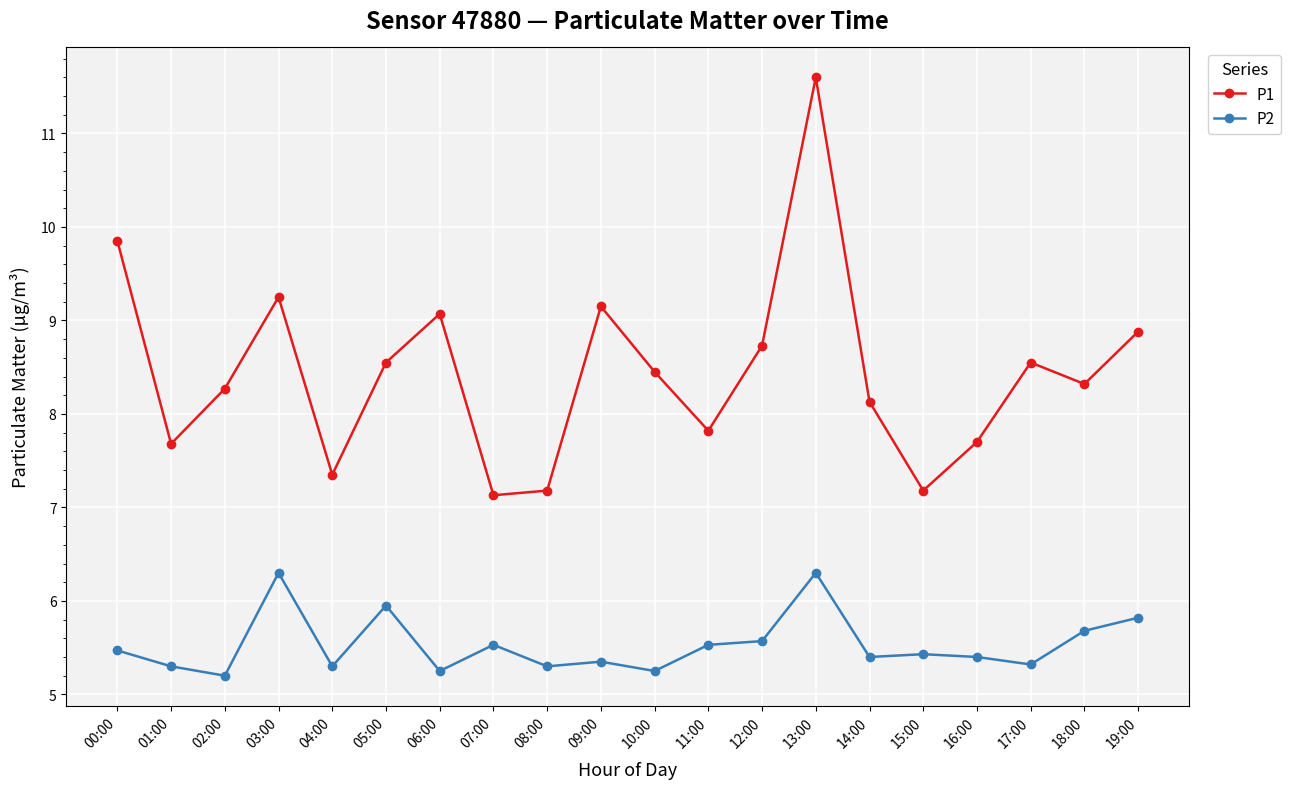

Does the chart have visible grid lines?

Yes